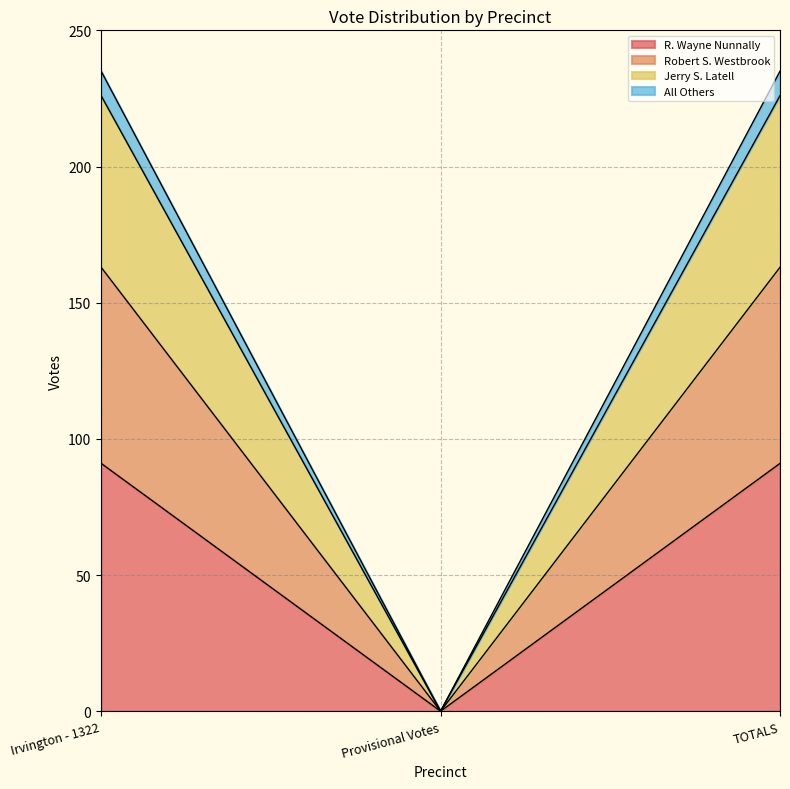

How many values in the All Others series are below 235?

1